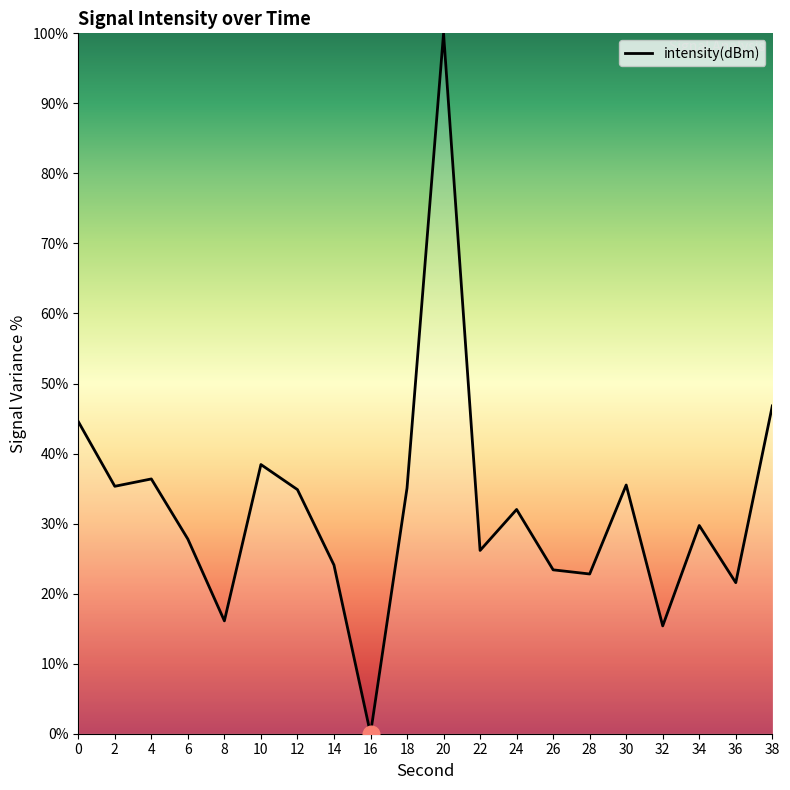

What is the difference between the values at 20 and 8?

83.9